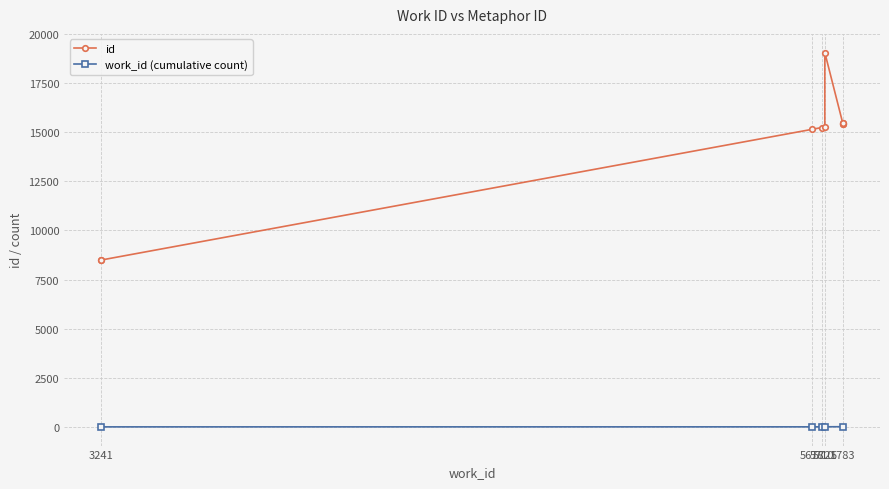

Is the value of work_id at 3241 greater than the value of id at 5710?

No